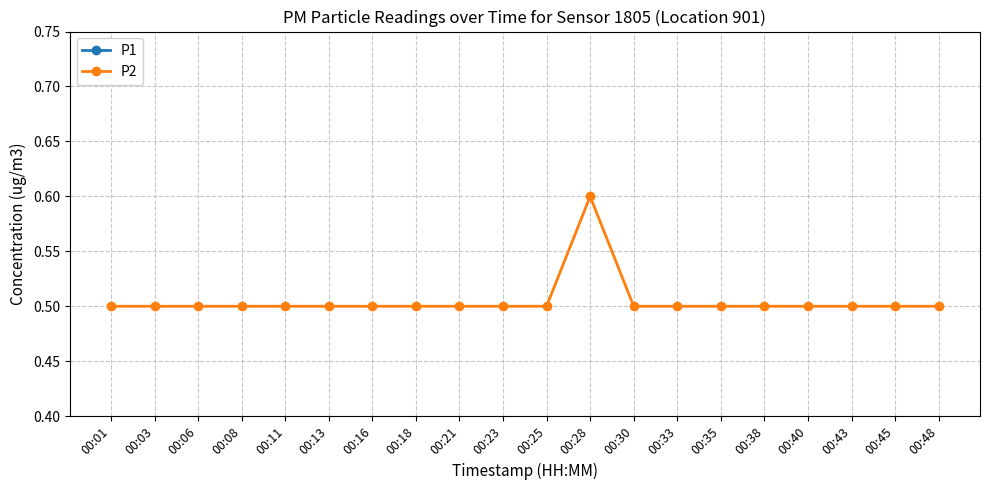

At how many categories does at least one series exceed 0?

20